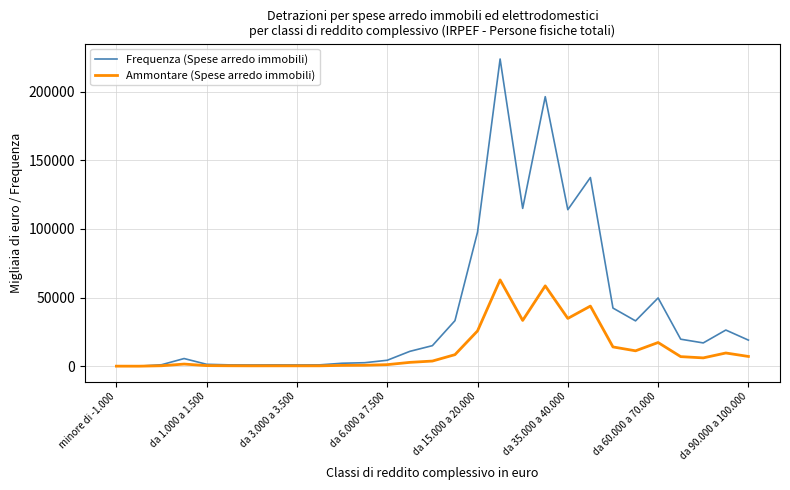

What is the highest value of the Ammontare (Spese arredo immobili) series?

62838